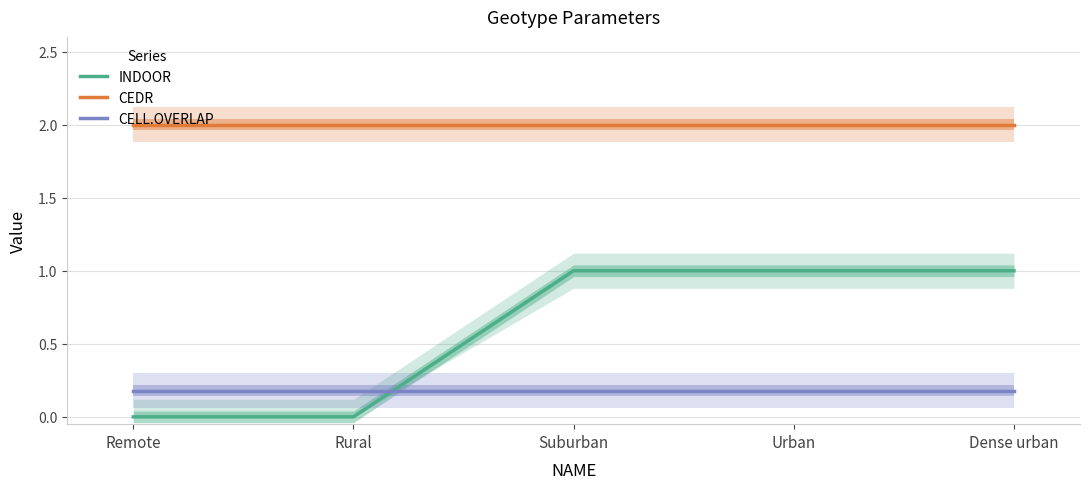

What are all the series names shown in the legend?

INDOOR, CEDR, CELL.OVERLAP